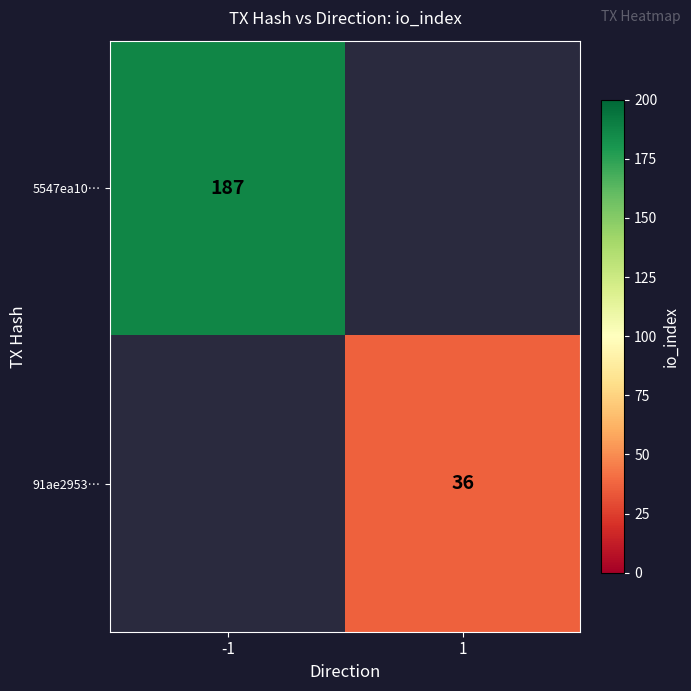

Is it true that 5547ea10… equals 48 at -1?

False